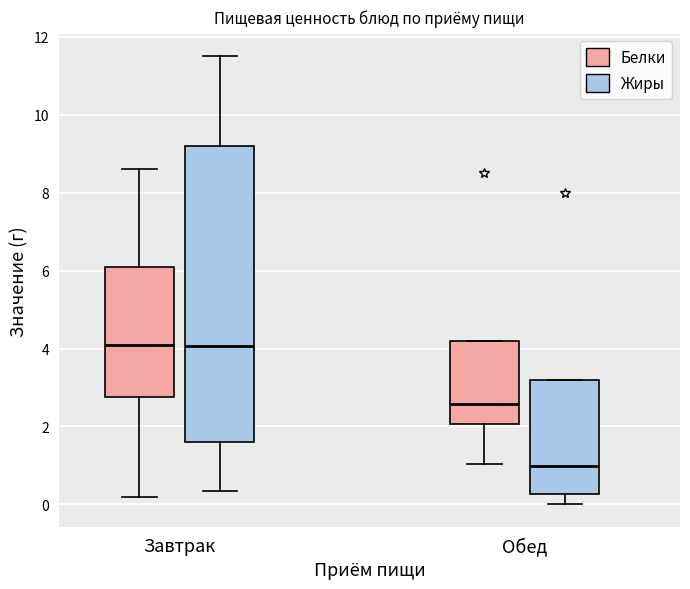

Reading left to right, read every box against the y-axis: the position of its median line, the range the box covers, and the ends of its whiskers. The values are not printed on the chart, so give them approximately, as read against the axis.

Завтрак (Белки): median 4.2, box 2.8 to 6.2, whiskers 0.2 to 8.6
Завтрак (Жиры): median 4.0, box 1.6 to 9.2, whiskers 0.4 to 11.6
Обед (Белки): median 2.6, box 2.0 to 4.2, whiskers 1.0 to 4.2
Обед (Жиры): median 1.0, box 0.2 to 3.2, whiskers 0.0 to 3.2